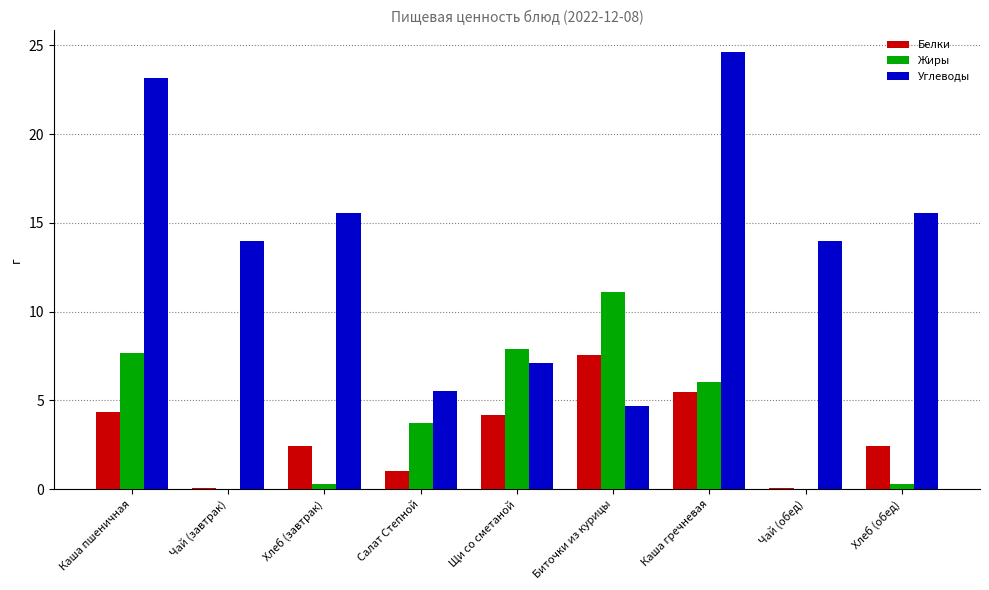

Which series has the widest spread of values?

Углеводы